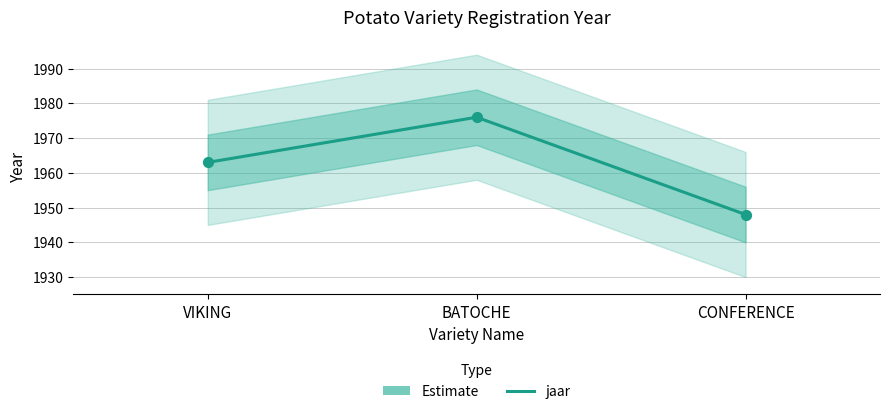

What is the change in value from VIKING to CONFERENCE?

-15